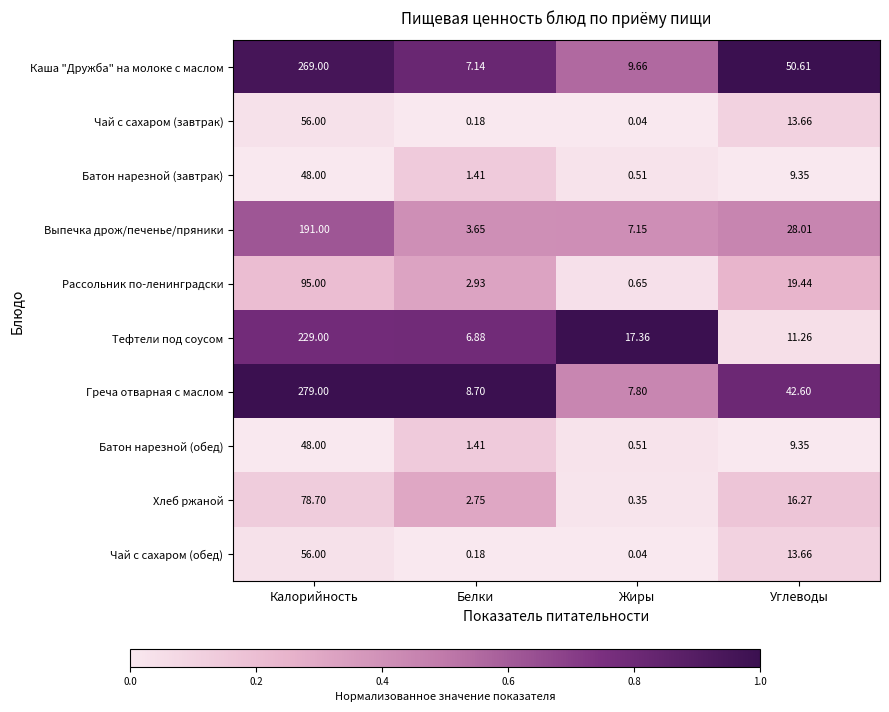

At which label does Хлеб ржаной first exceed 16?

Калорийность